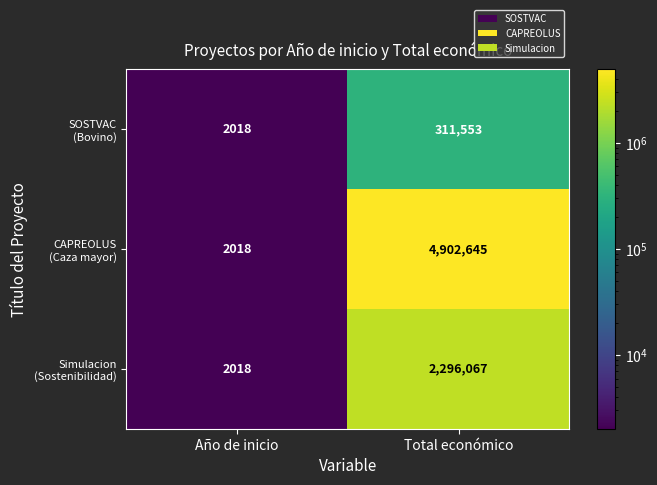

At which category is the sum across all series the highest?

Total económico